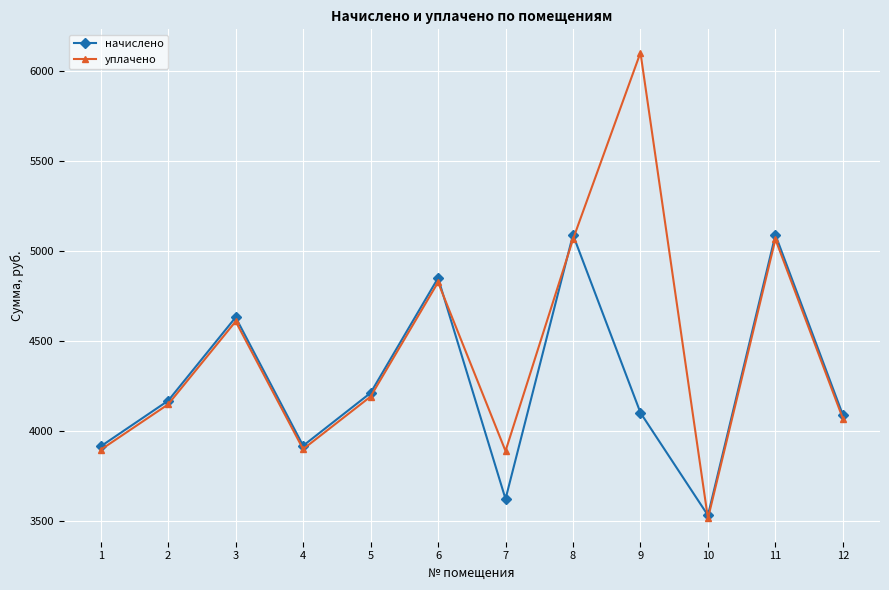

Rank the series by their maximum value, from highest to lowest.

уплачено, начислено